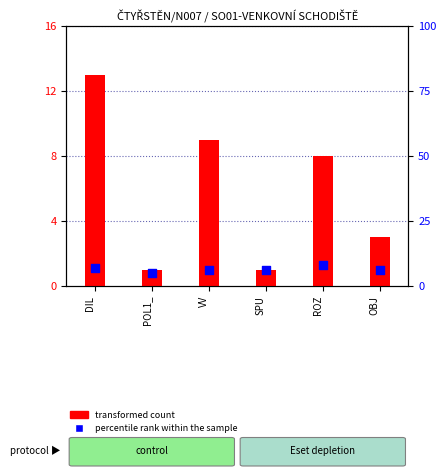

What are all the series names shown in the legend?

transformed count, percentile rank within the sample